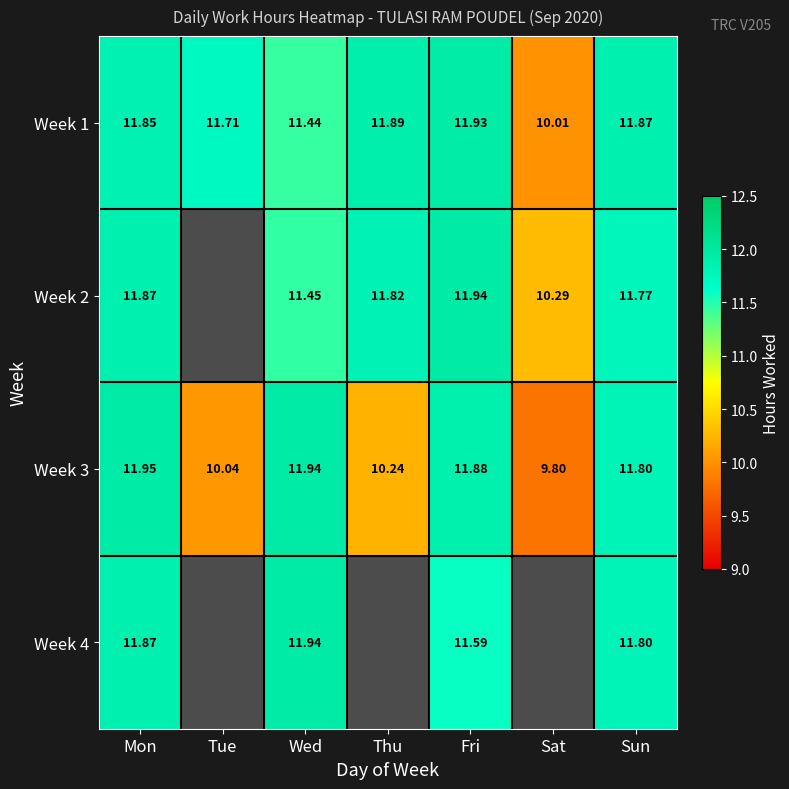

At which label does Week 3 reach its minimum?

Sat